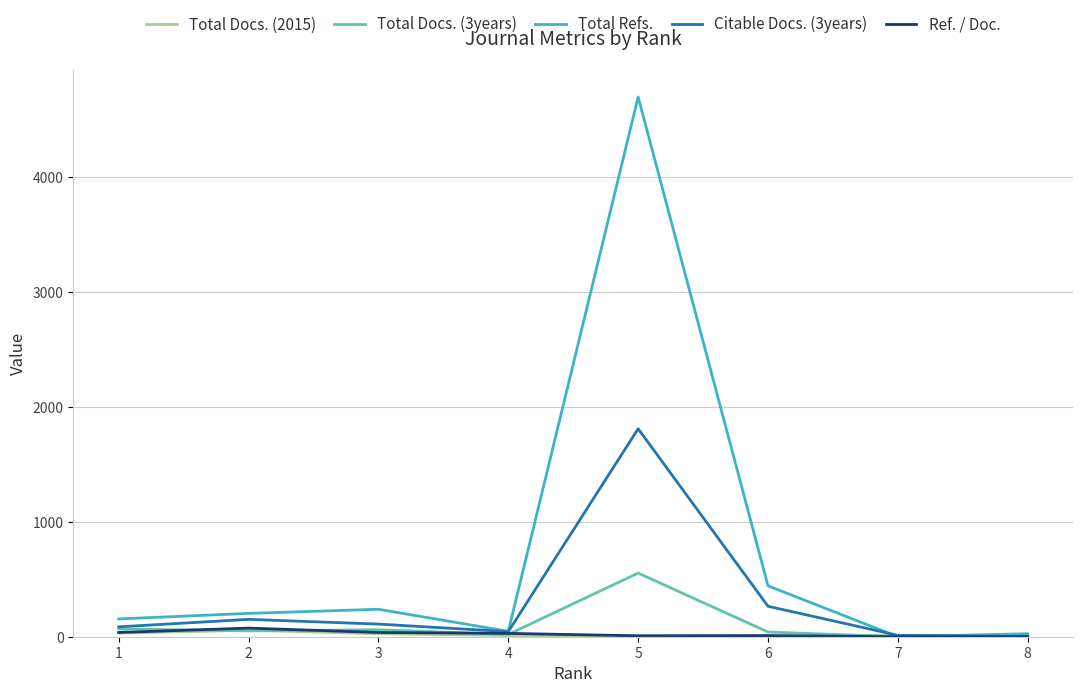

What is the difference between the maximum and minimum values in the Total Refs. series?

4697